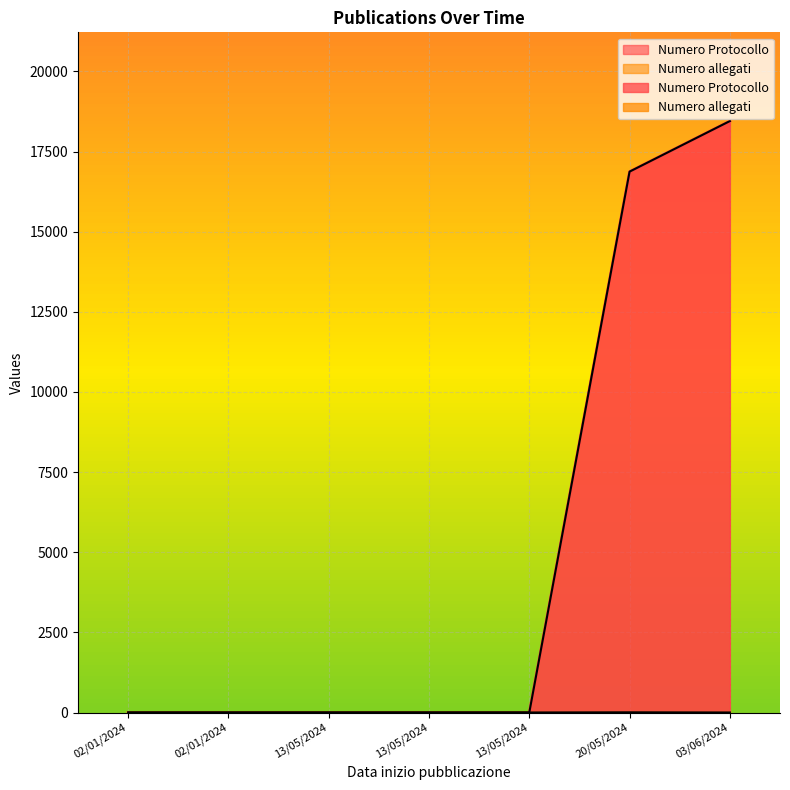

True or false: Numero allegati and Numero Protocollo intersect in this chart.

True